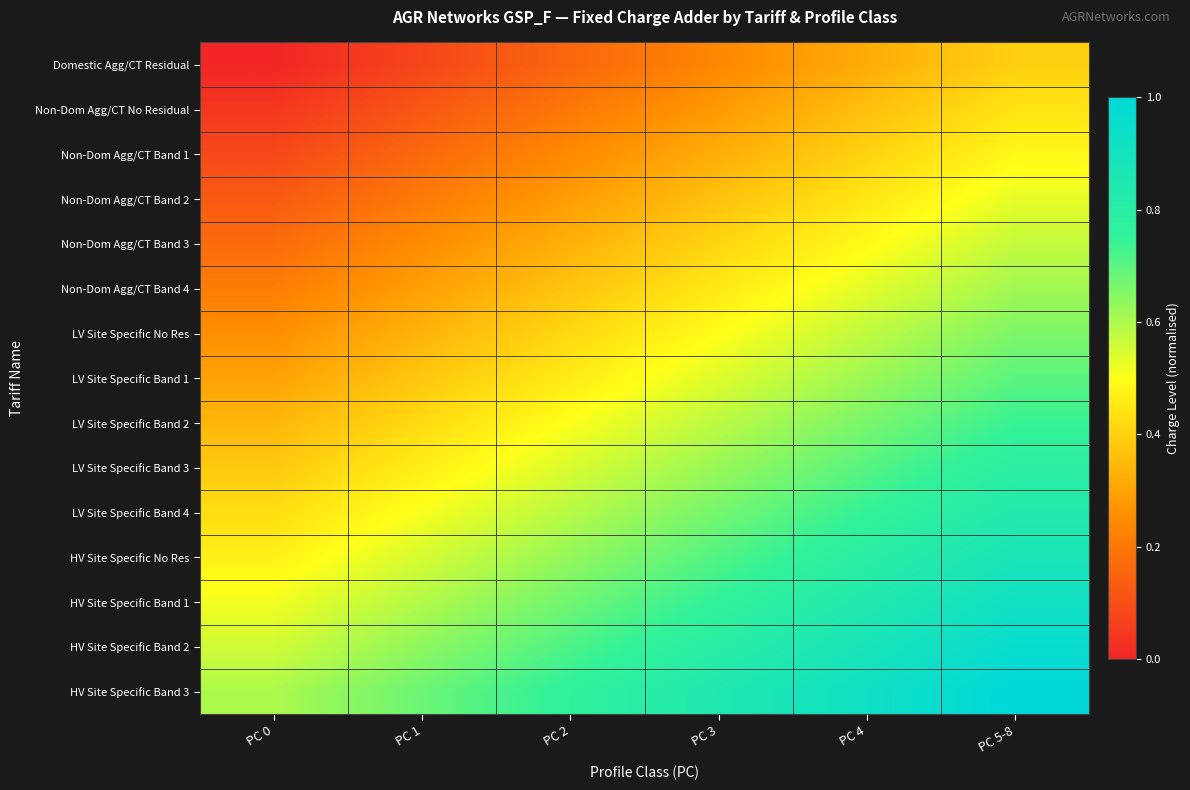

Reading right to left, list all the values displayed in this chart.

Domestic Agg/CT Residual: PC 5-8=0.4	PC 4=0.3	PC 3=0.2	PC 2=0.2	PC 1=0.1	PC 0=0.0
Non-Dom Agg/CT No Residual: PC 5-8=0.4	PC 4=0.4	PC 3=0.3	PC 2=0.2	PC 1=0.1	PC 0=0.0
Non-Dom Agg/CT Band 1: PC 5-8=0.5	PC 4=0.4	PC 3=0.3	PC 2=0.2	PC 1=0.2	PC 0=0.1
Non-Dom Agg/CT Band 2: PC 5-8=0.5	PC 4=0.4	PC 3=0.4	PC 2=0.3	PC 1=0.2	PC 0=0.1
Non-Dom Agg/CT Band 3: PC 5-8=0.6	PC 4=0.5	PC 3=0.4	PC 2=0.3	PC 1=0.3	PC 0=0.2
Non-Dom Agg/CT Band 4: PC 5-8=0.6	PC 4=0.5	PC 3=0.5	PC 2=0.4	PC 1=0.3	PC 0=0.2
LV Site Specific No Res: PC 5-8=0.7	PC 4=0.6	PC 3=0.5	PC 2=0.4	PC 1=0.3	PC 0=0.3
LV Site Specific Band 1: PC 5-8=0.7	PC 4=0.6	PC 3=0.5	PC 2=0.5	PC 1=0.4	PC 0=0.3
LV Site Specific Band 2: PC 5-8=0.7	PC 4=0.7	PC 3=0.6	PC 2=0.5	PC 1=0.4	PC 0=0.3
LV Site Specific Band 3: PC 5-8=0.8	PC 4=0.7	PC 3=0.6	PC 2=0.5	PC 1=0.5	PC 0=0.4
LV Site Specific Band 4: PC 5-8=0.8	PC 4=0.7	PC 3=0.7	PC 2=0.6	PC 1=0.5	PC 0=0.4
HV Site Specific No Res: PC 5-8=0.9	PC 4=0.8	PC 3=0.7	PC 2=0.6	PC 1=0.6	PC 0=0.5
HV Site Specific Band 1: PC 5-8=0.9	PC 4=0.8	PC 3=0.8	PC 2=0.7	PC 1=0.6	PC 0=0.5
HV Site Specific Band 2: PC 5-8=1.0	PC 4=0.9	PC 3=0.8	PC 2=0.7	PC 1=0.6	PC 0=0.6
HV Site Specific Band 3: PC 5-8=1.0	PC 4=0.9	PC 3=0.8	PC 2=0.8	PC 1=0.7	PC 0=0.6